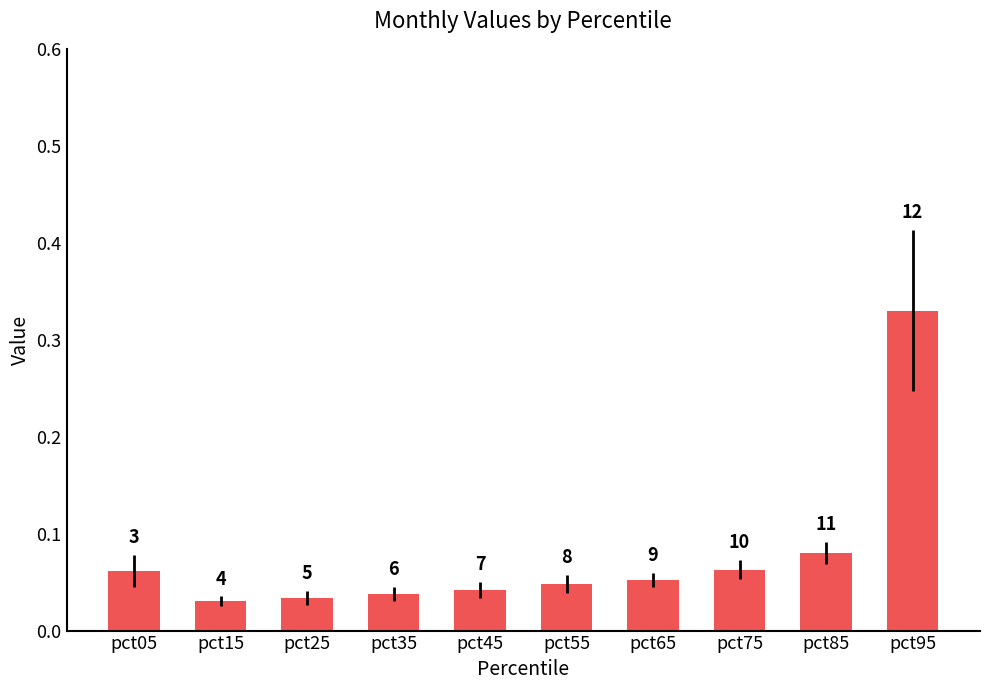

Are the bars horizontal?

No